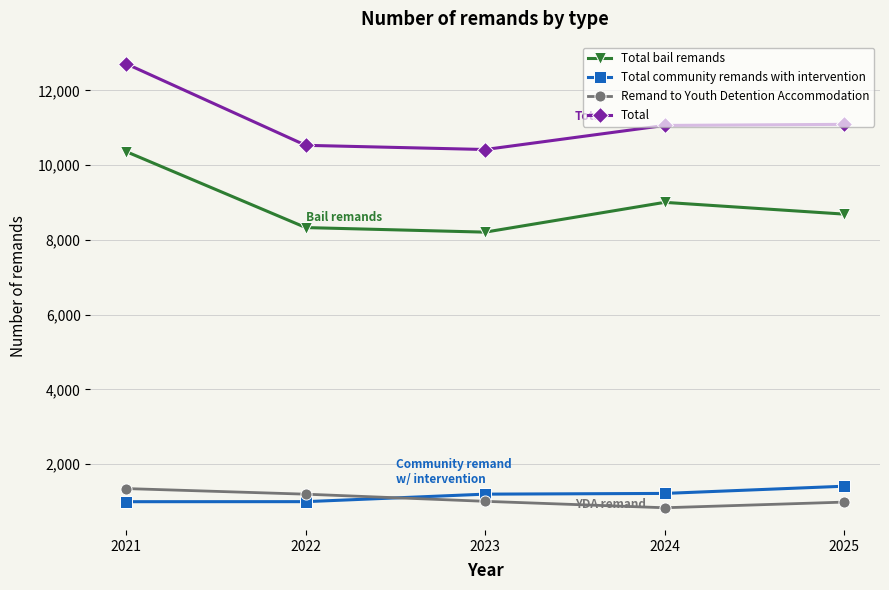

How many interior local valleys does the Total bail remands series have?

1